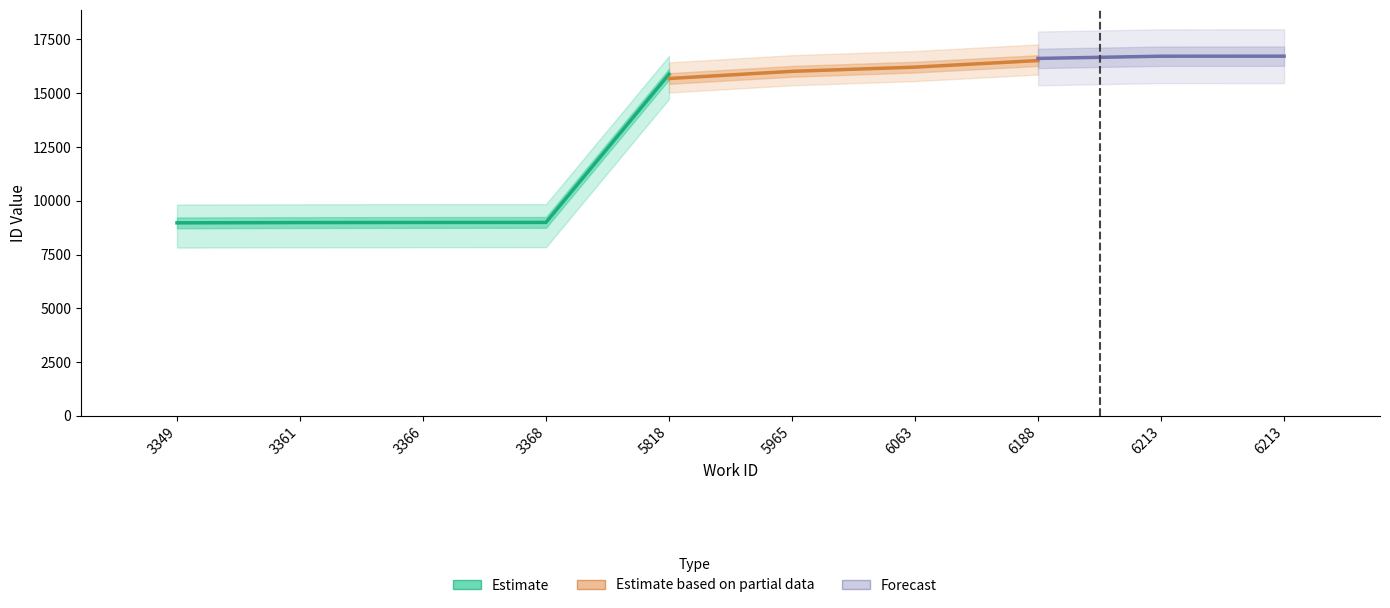

How many bars are there in total?

10